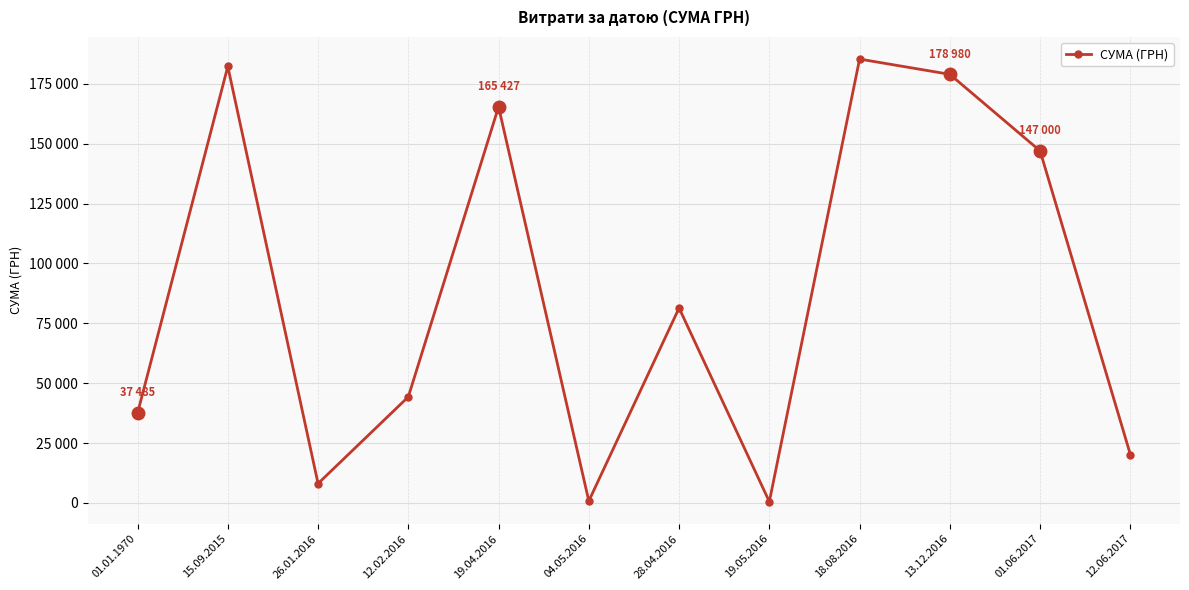

How many interior local peaks (higher than both neighbors) does the data have?

4